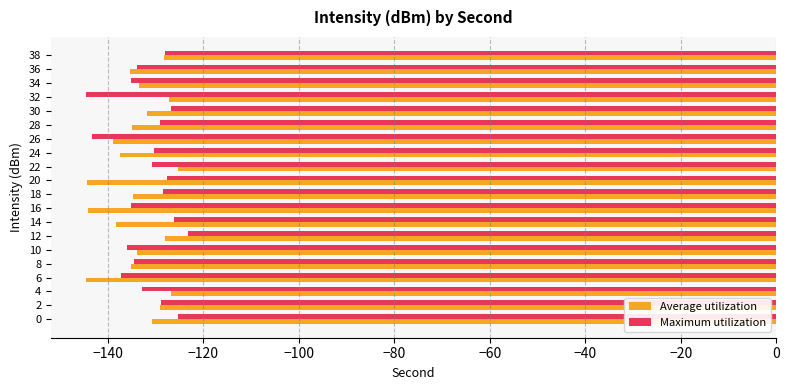

What is the highest value of the Average utilization series?

-125.2